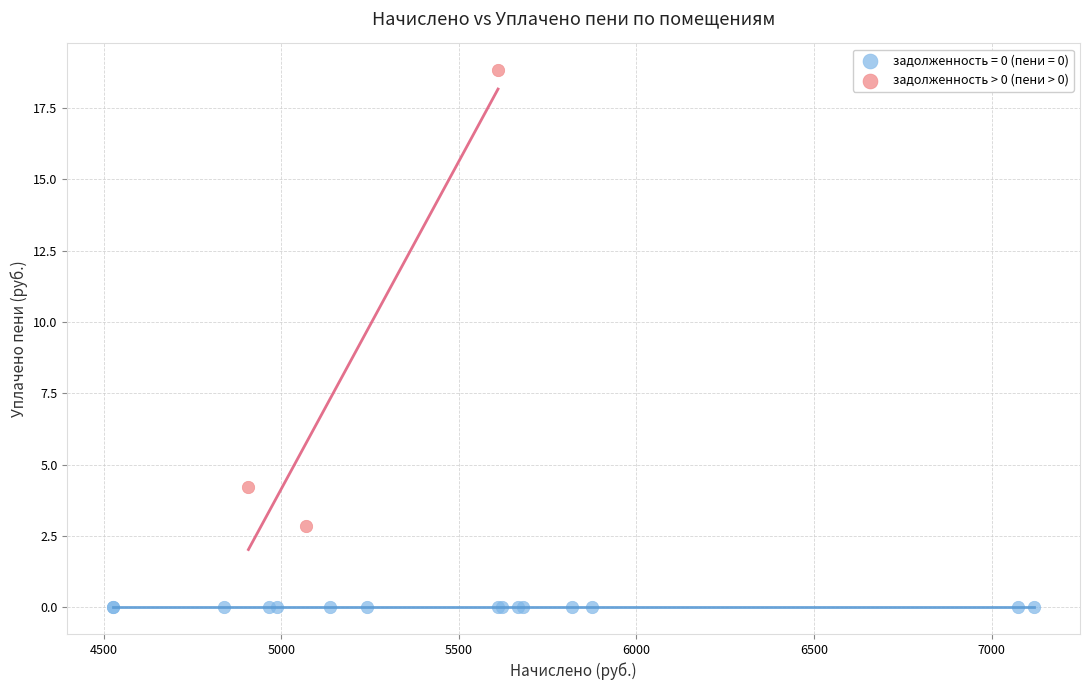

Which series contains the lowest Y value?

задолженность = 0 (пени = 0)